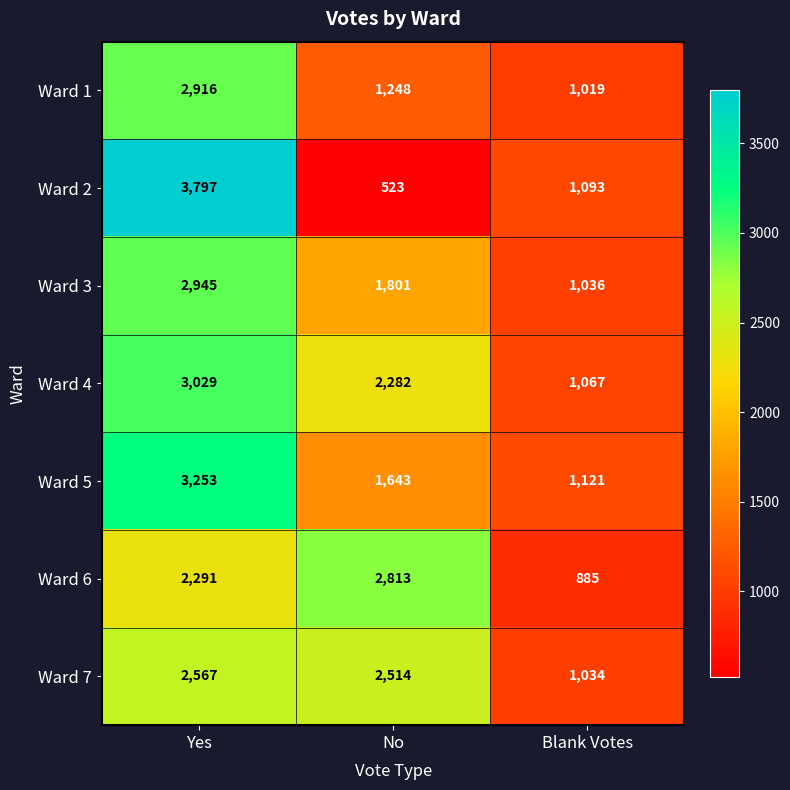

Which category has the lowest value across all series?

No